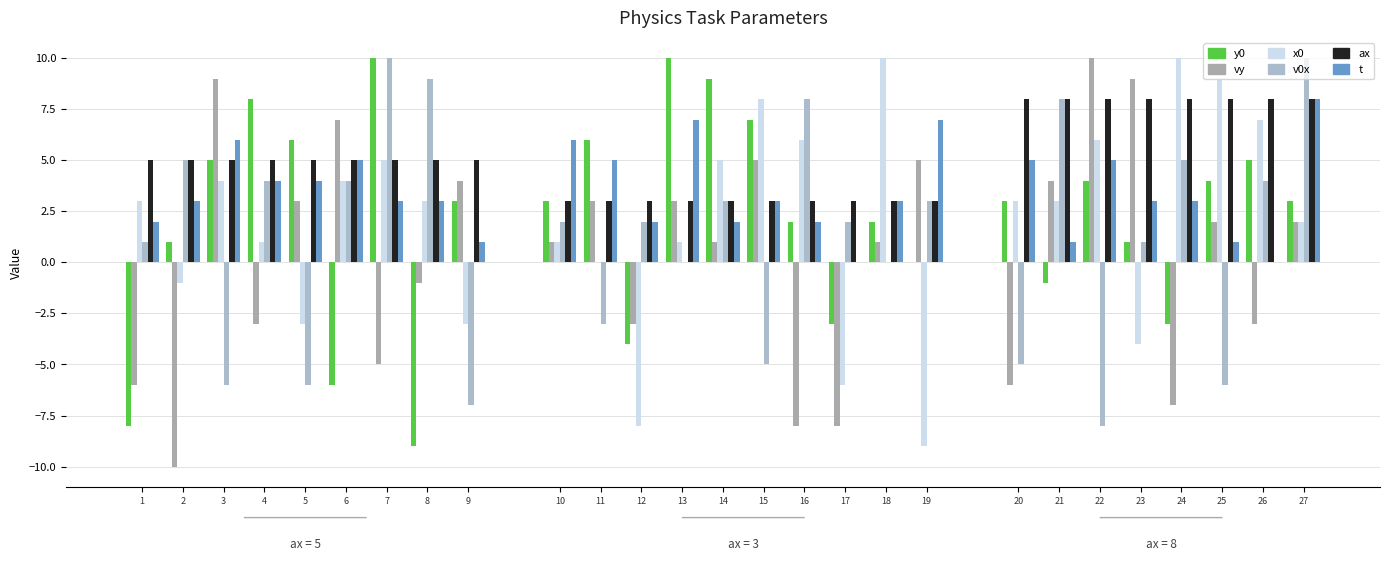

True or false: v0x has a value of 0 at 18.

True